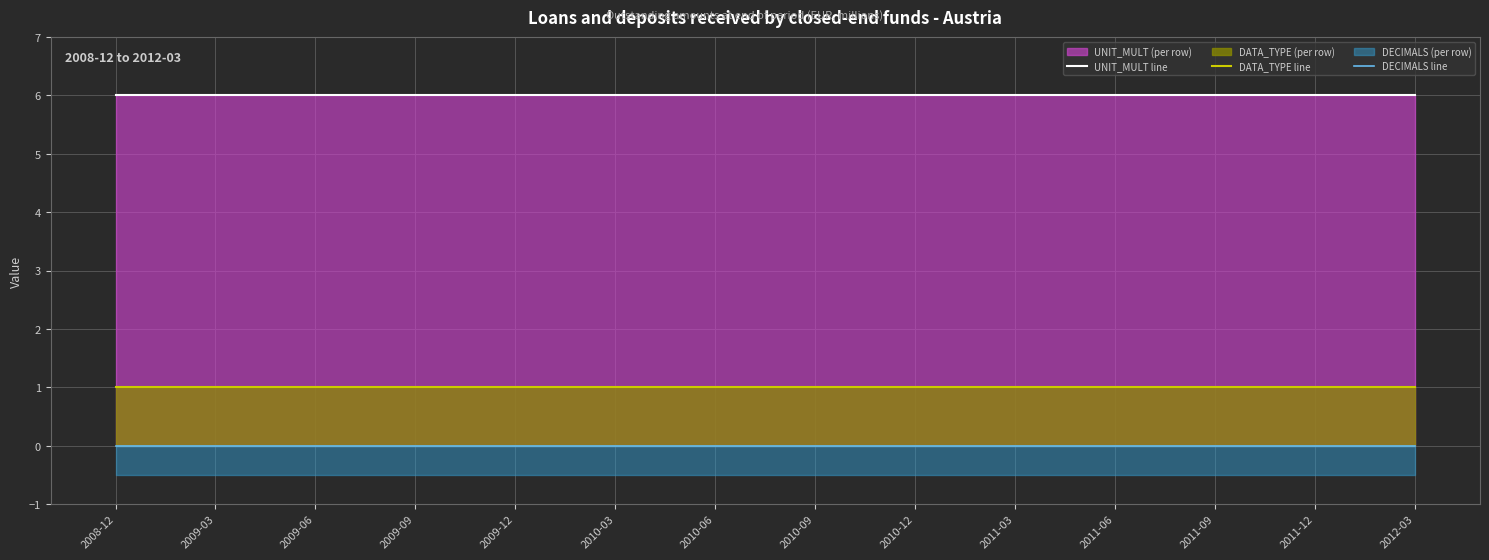

True or false: DATA_TYPE line and UNIT_MULT line cross at least once.

False